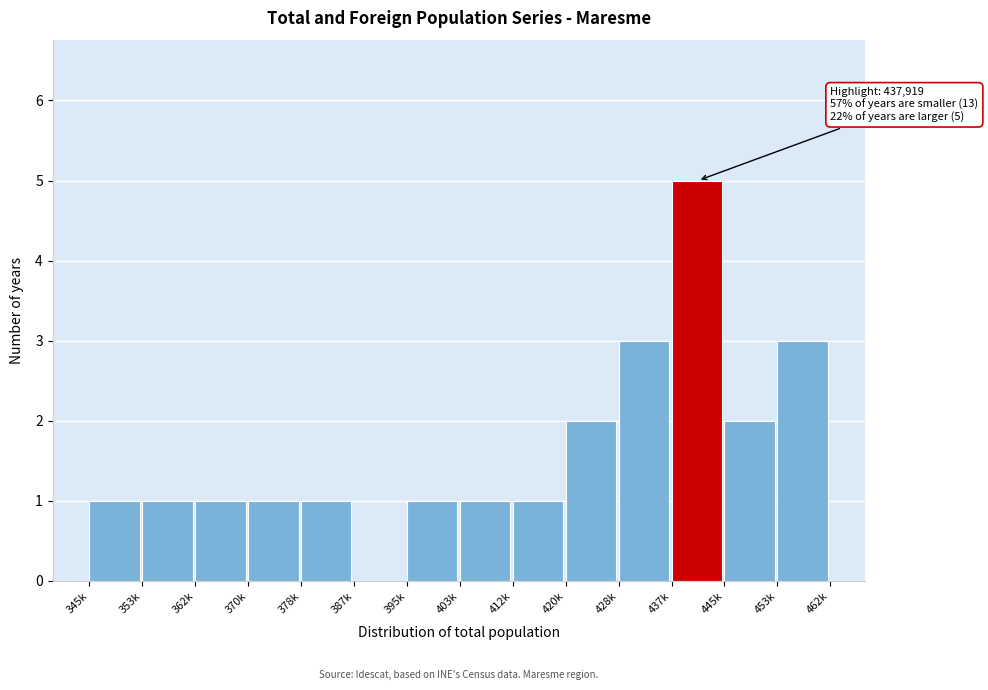

Reading left to right, list all the values displayed in this chart.

345k=1	353k=1	362k=1	370k=1	378k=1	387k=0	395k=1	403k=1	412k=1	420k=2	428k=3	437k=5	445k=2	453k=3